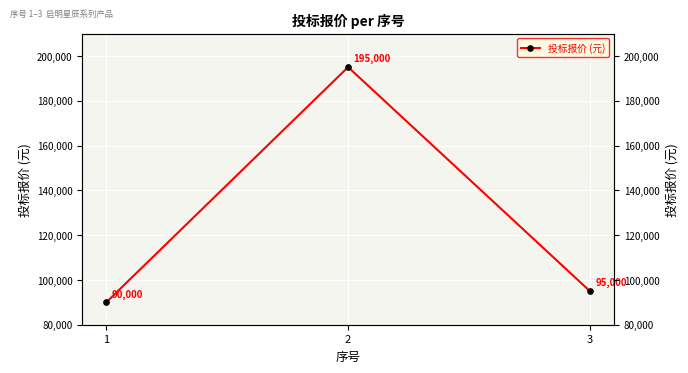

What is the sum of the values at 1 and 3?

185000